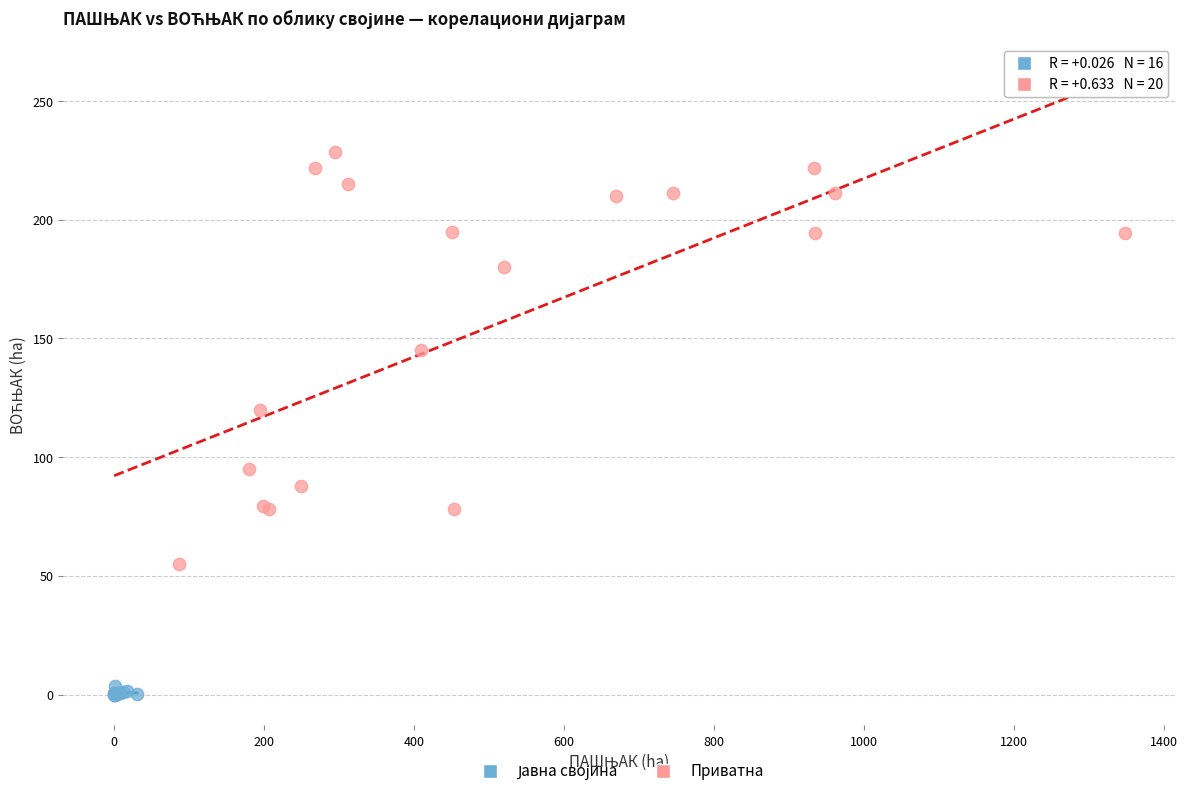

Which series contains the highest Y value?

Приватна